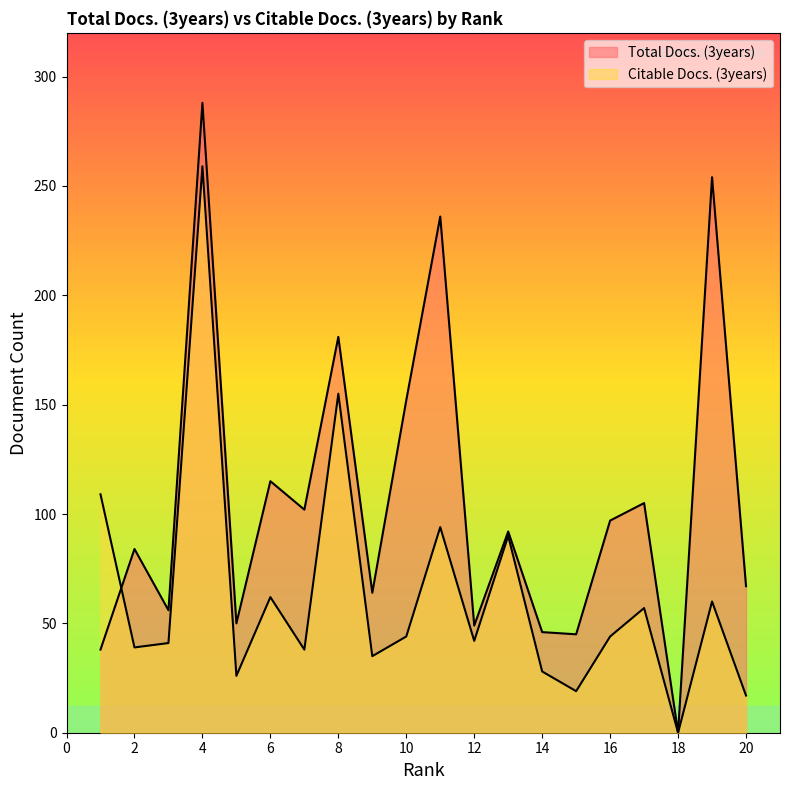

Which series changed the most between 3 and 18?

Total Docs. (3years)